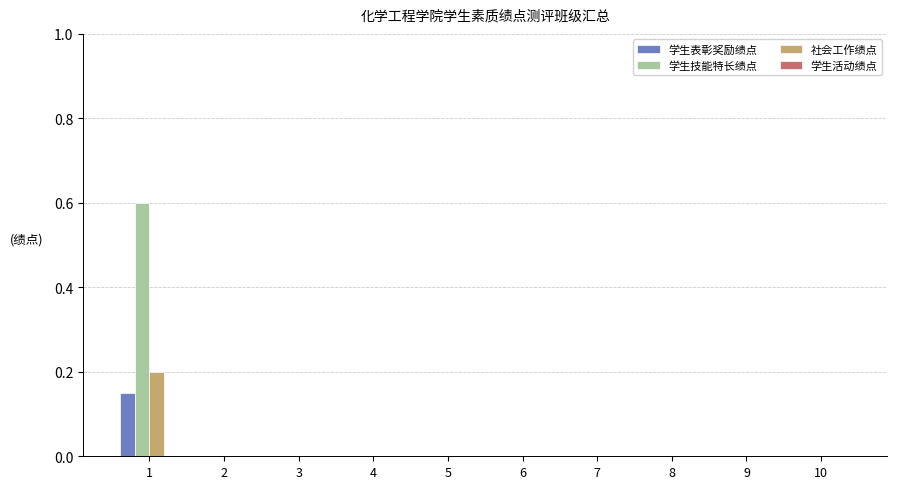

Which series has the widest spread of values?

学生技能特长绩点